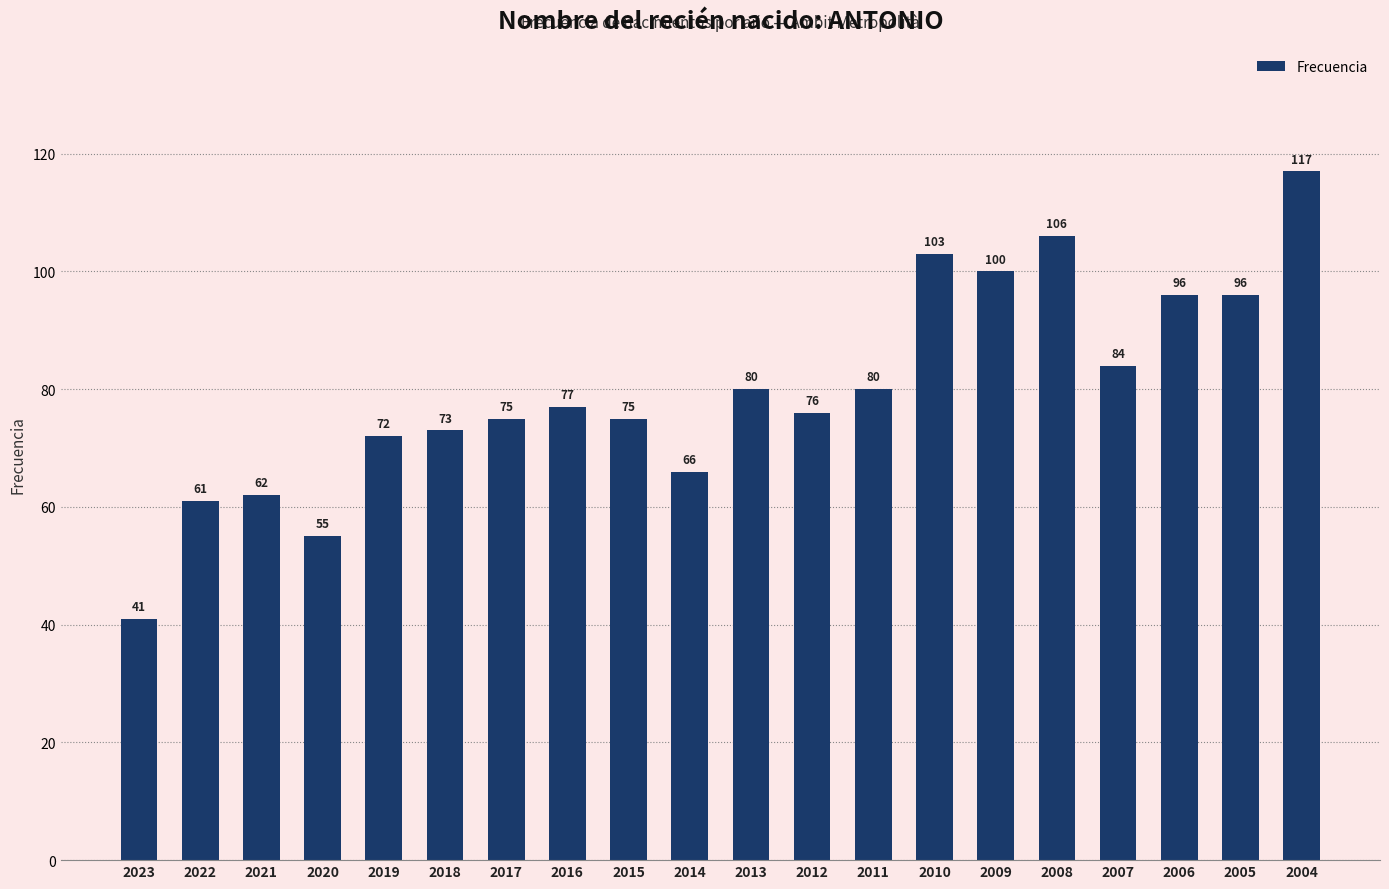

What is the ratio of the value at 2010 to the value at 2022?

1.7